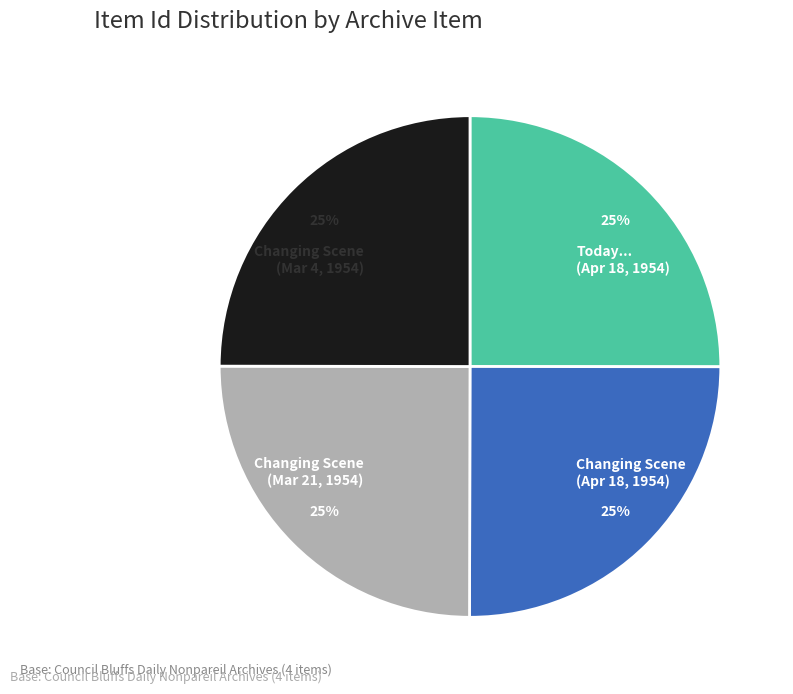

How many segments does this pie chart have?

4